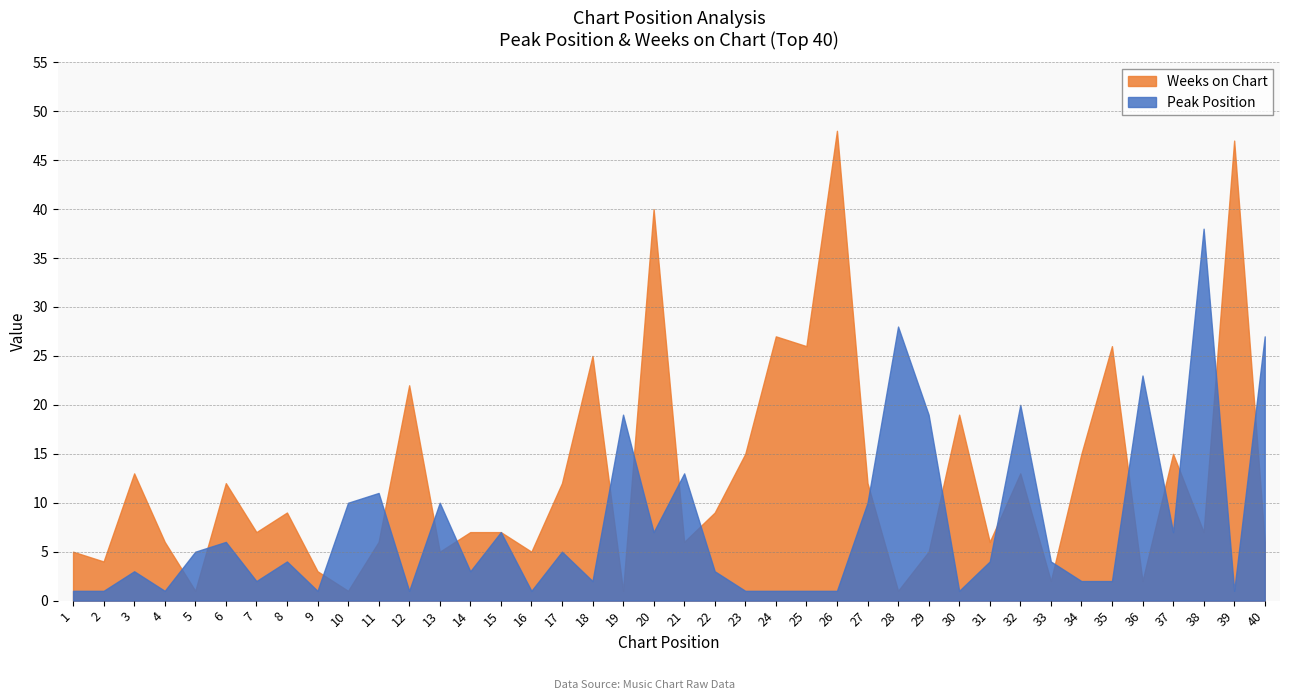

Which series has the widest spread of values?

Weeks on Chart